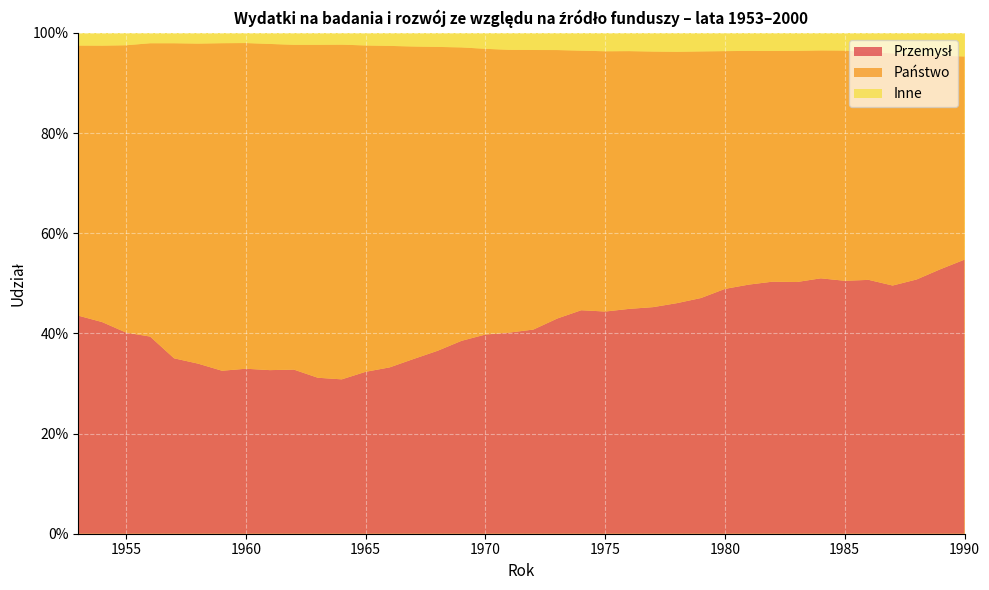

Reading right to left, what are all the values shown in this chart?

Przemysł: 1990=0.5	1989=0.5	1988=0.5	1987=0.5	1986=0.5	1985=0.5	1984=0.5	1983=0.5	1982=0.5	1981=0.5	1980=0.5	1979=0.5	1978=0.5	1977=0.5	1976=0.4	1975=0.4	1974=0.4	1973=0.4	1972=0.4	1971=0.4	1970=0.4	1969=0.4	1968=0.4	1967=0.3	1966=0.3	1965=0.3	1964=0.3	1963=0.3	1962=0.3	1961=0.3	1960=0.3	1959=0.3	1958=0.3	1957=0.4	1956=0.4	1955=0.4	1954=0.4	1953=0.4
Państwo: 1990=0.4	1989=0.4	1988=0.4	1987=0.5	1986=0.5	1985=0.5	1984=0.5	1983=0.5	1982=0.5	1981=0.5	1980=0.5	1979=0.5	1978=0.5	1977=0.5	1976=0.5	1975=0.5	1974=0.5	1973=0.5	1972=0.6	1971=0.6	1970=0.6	1969=0.6	1968=0.6	1967=0.6	1966=0.6	1965=0.7	1964=0.7	1963=0.7	1962=0.6	1961=0.7	1960=0.7	1959=0.7	1958=0.6	1957=0.6	1956=0.6	1955=0.6	1954=0.6	1953=0.5
Inne: 1990=0.0	1989=0.0	1988=0.0	1987=0.0	1986=0.0	1985=0.0	1984=0.0	1983=0.0	1982=0.0	1981=0.0	1980=0.0	1979=0.0	1978=0.0	1977=0.0	1976=0.0	1975=0.0	1974=0.0	1973=0.0	1972=0.0	1971=0.0	1970=0.0	1969=0.0	1968=0.0	1967=0.0	1966=0.0	1965=0.0	1964=0.0	1963=0.0	1962=0.0	1961=0.0	1960=0.0	1959=0.0	1958=0.0	1957=0.0	1956=0.0	1955=0.0	1954=0.0	1953=0.0